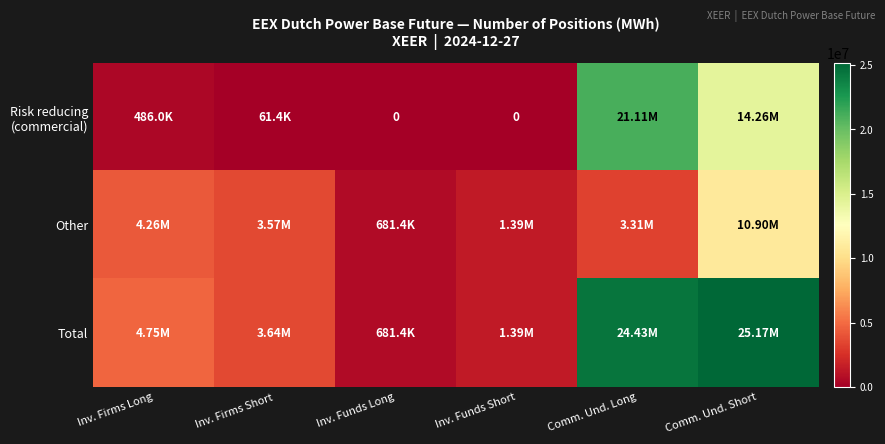

At which label does Risk reducing (commercial) reach its minimum?

Inv. Funds Long